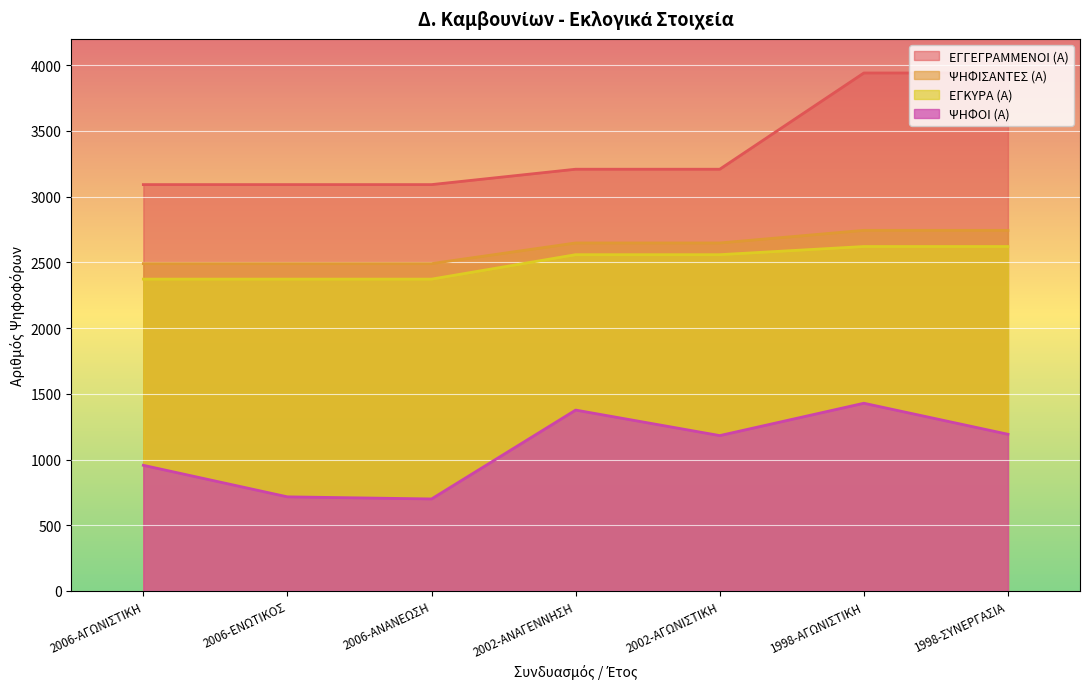

What are all the series names shown in the legend?

ΕΓΓΕΓΡΑΜΜΕΝΟΙ (Α), ΨΗΦΙΣΑΝΤΕΣ (Α), ΕΓΚΥΡΑ (Α), ΨΗΦΟΙ (Α)